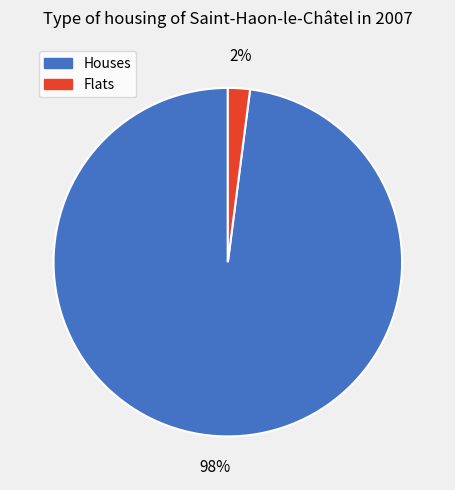

To the nearest percent, what is the difference between the largest and smallest slice percentages?

96%